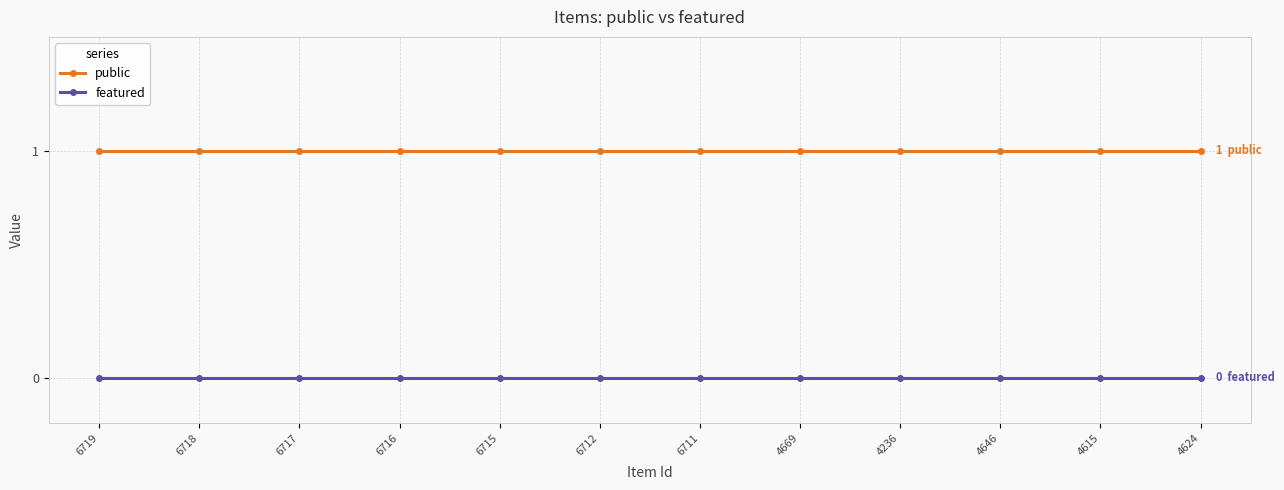

Read the public value at 6715.

1